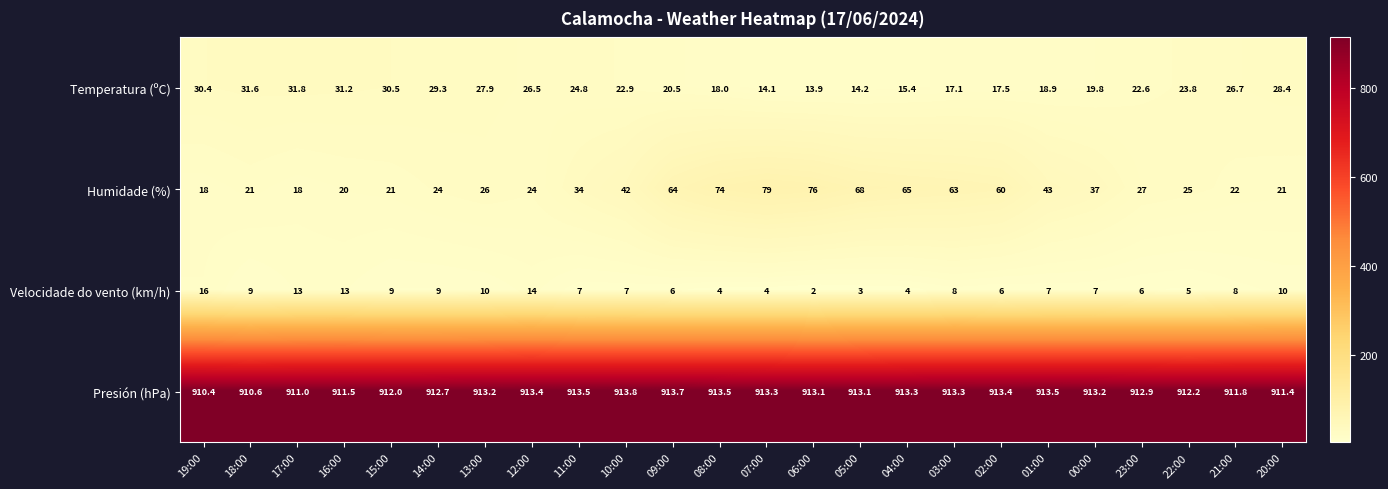

At which category is the sum across all series the highest?

07:00